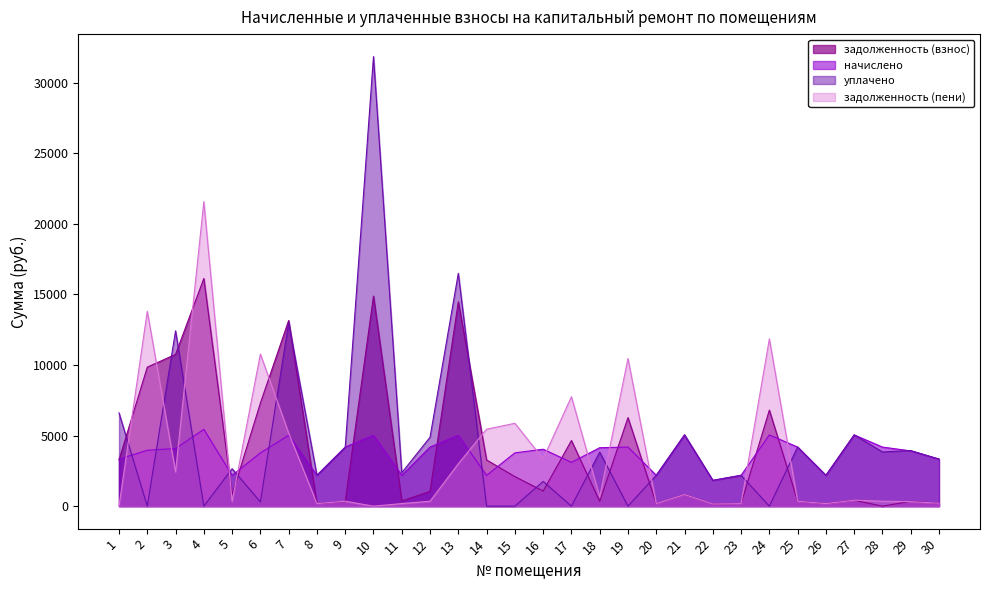

How many distinct data groups are displayed?

4